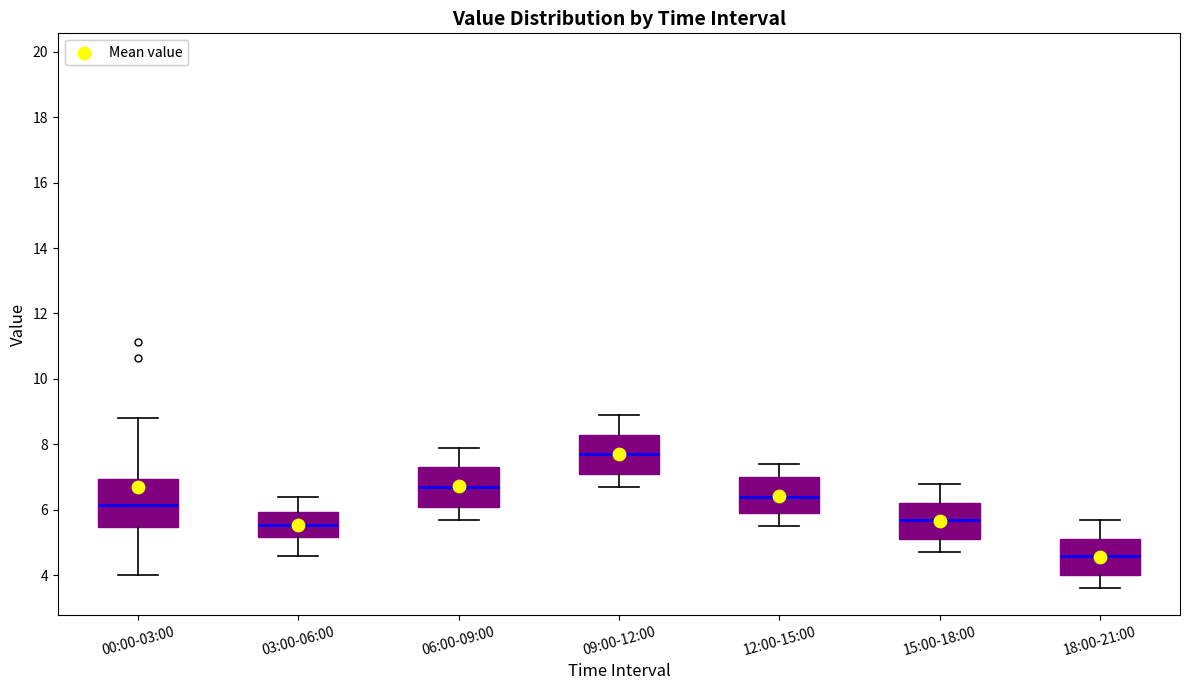

Reading left to right, read every box against the y-axis: the position of its median line, the range the box covers, and the ends of its whiskers. The values are not printed on the chart, so give them approximately, as read against the axis.

00:00-03:00: median 6.2, box 5.4 to 7.0, whiskers 4.0 to 8.8
03:00-06:00: median 5.6, box 5.2 to 6.0, whiskers 4.6 to 6.4
06:00-09:00: median 6.8, box 6.2 to 7.4, whiskers 5.8 to 8.0
09:00-12:00: median 7.8, box 7.2 to 8.4, whiskers 6.8 to 9.0
12:00-15:00: median 6.4, box 6.0 to 7.0, whiskers 5.6 to 7.4
15:00-18:00: median 5.8, box 5.2 to 6.2, whiskers 4.8 to 6.8
18:00-21:00: median 4.6, box 4.0 to 5.2, whiskers 3.6 to 5.8